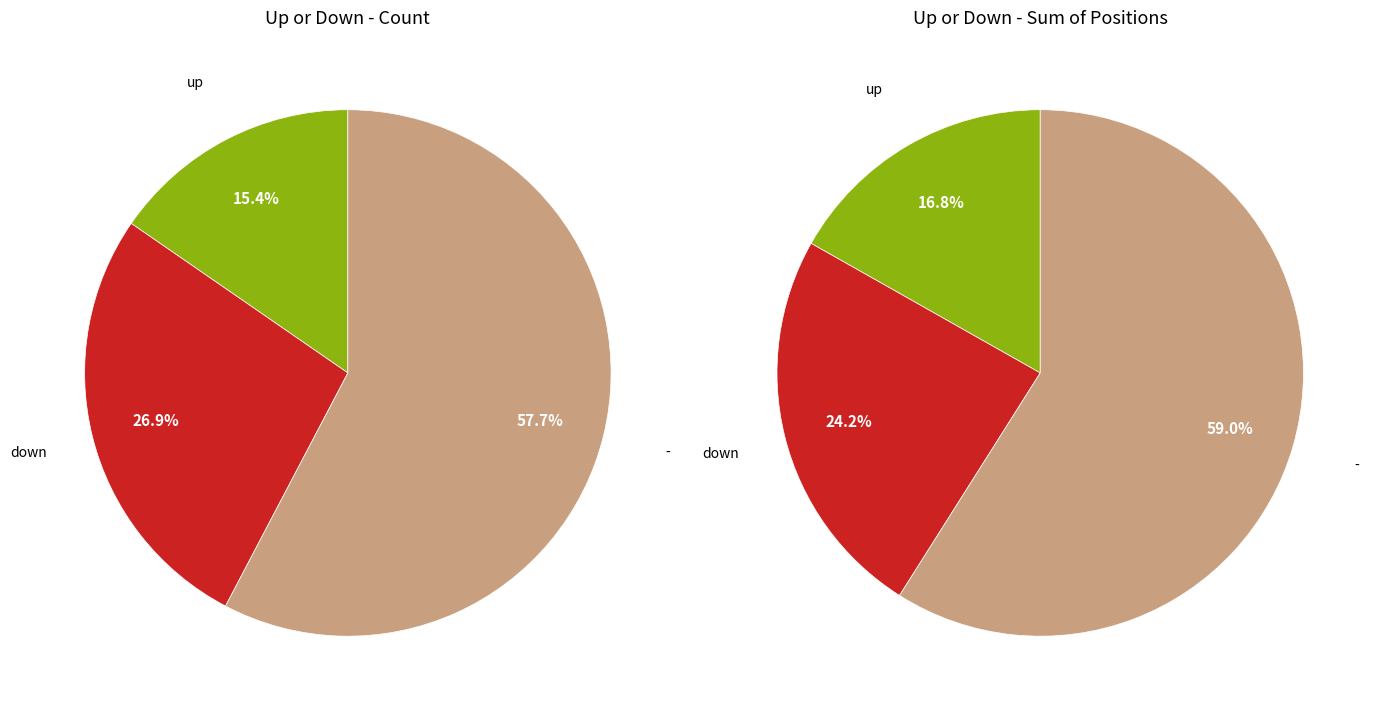

Rank the categories by value from highest to lowest.

-, down, up